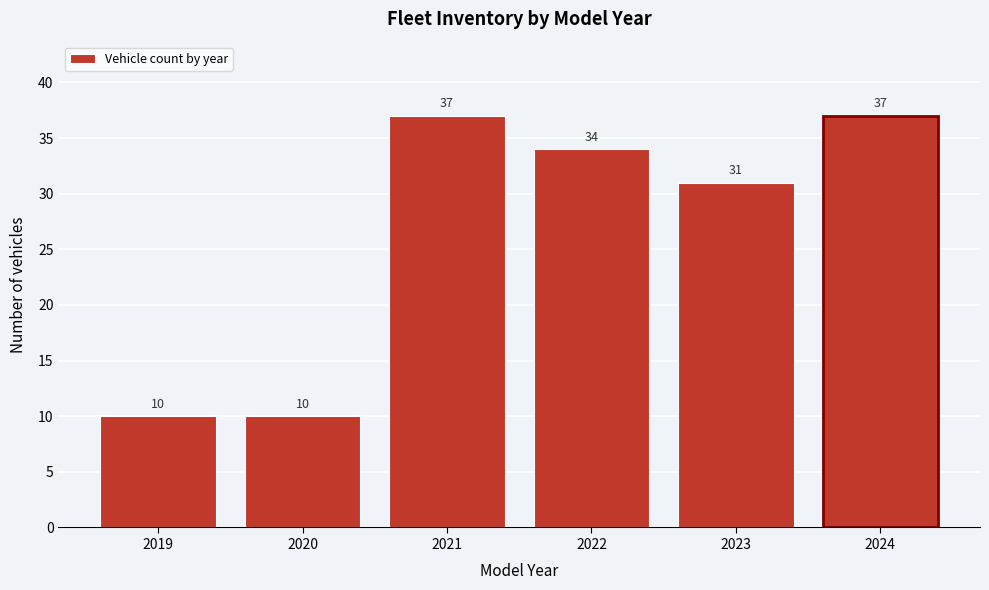

Reading left to right, what are all the values shown in this chart?

2019=10	2020=10	2021=37	2022=34	2023=31	2024=37